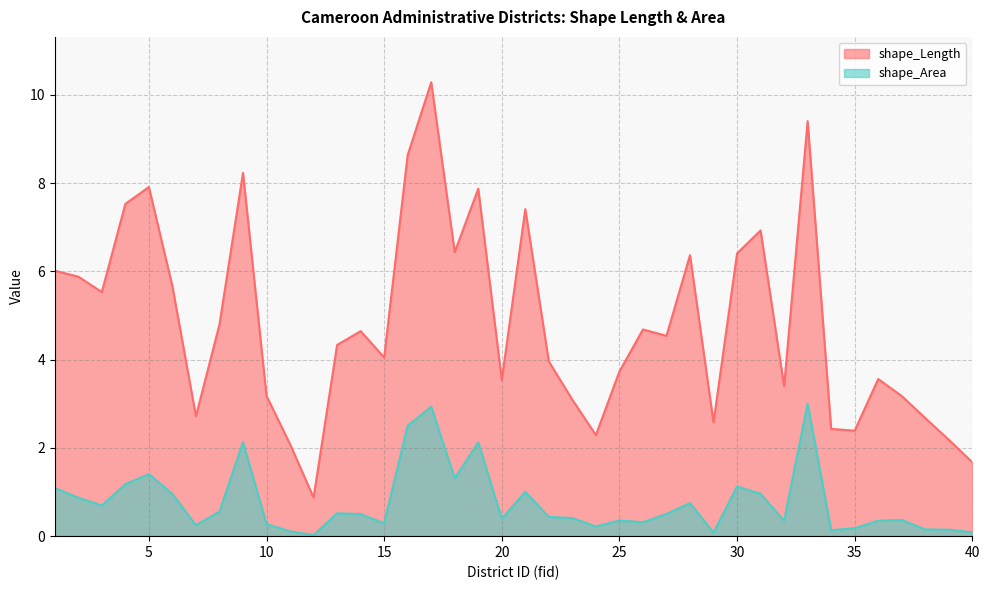

Which series has the largest range (max minus min)?

shape_Length